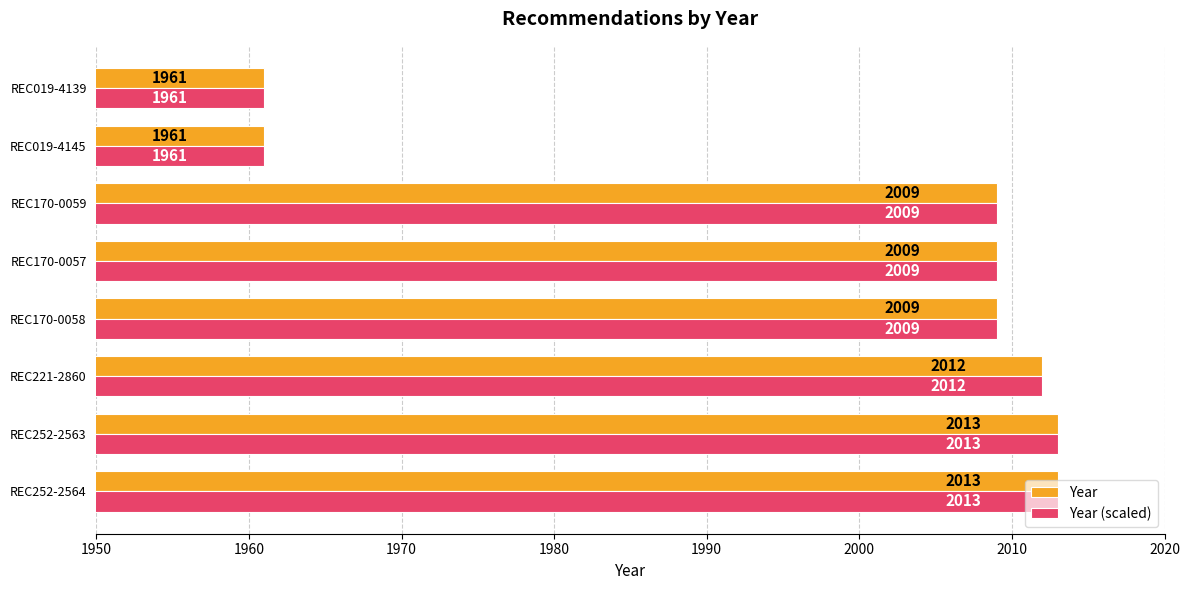

What is the total value across all series at REC221-2860?

4024